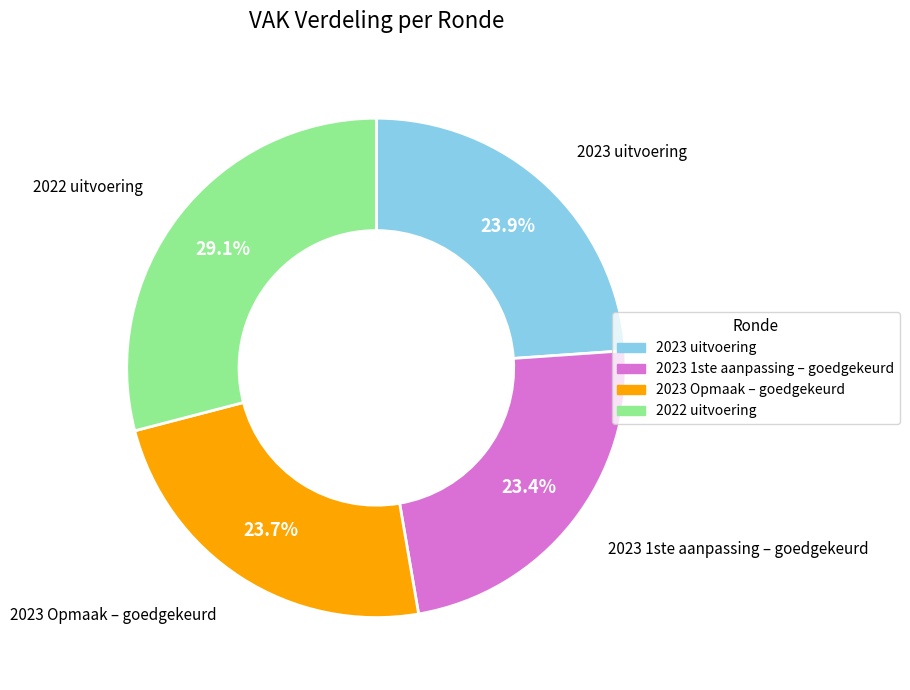

Is there a majority slice in this chart?

No